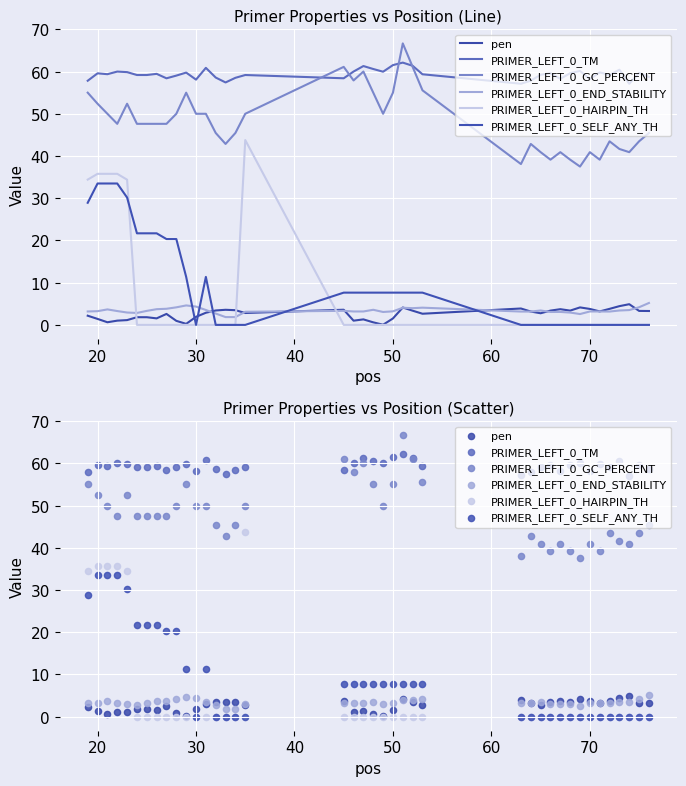

At which category is the sum across all series the highest?

20